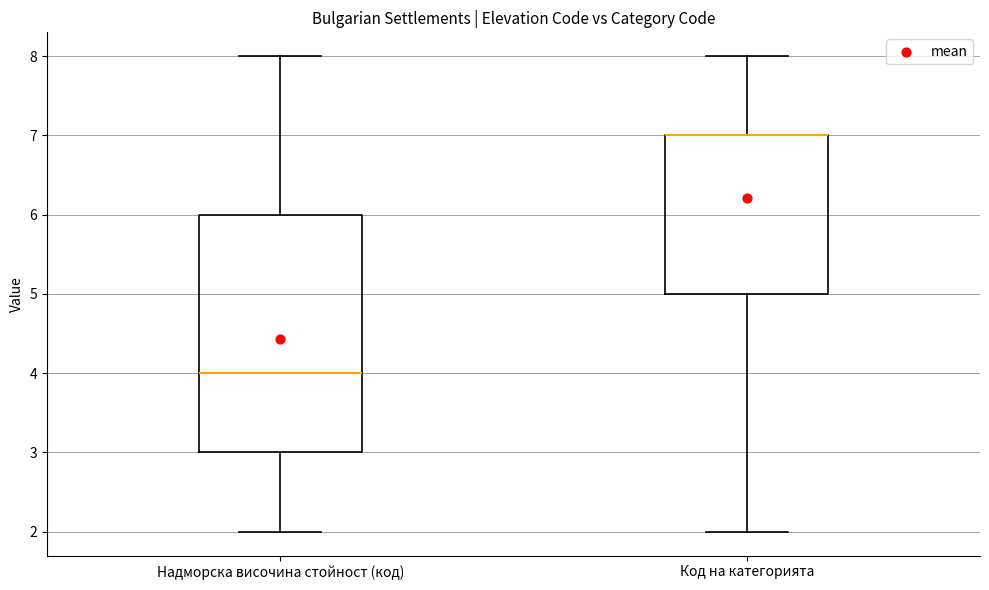

Reading left to right, read every box against the y-axis: the position of its median line, the range the box covers, and the ends of its whiskers. The values are not printed on the chart, so give them approximately, as read against the axis.

Надморска височина стойност (код): median 4, box 3 to 6, whiskers 2 to 8
Код на категорията: median 7 (drawn on the box's upper edge), box 5 to 7, whiskers 2 to 8